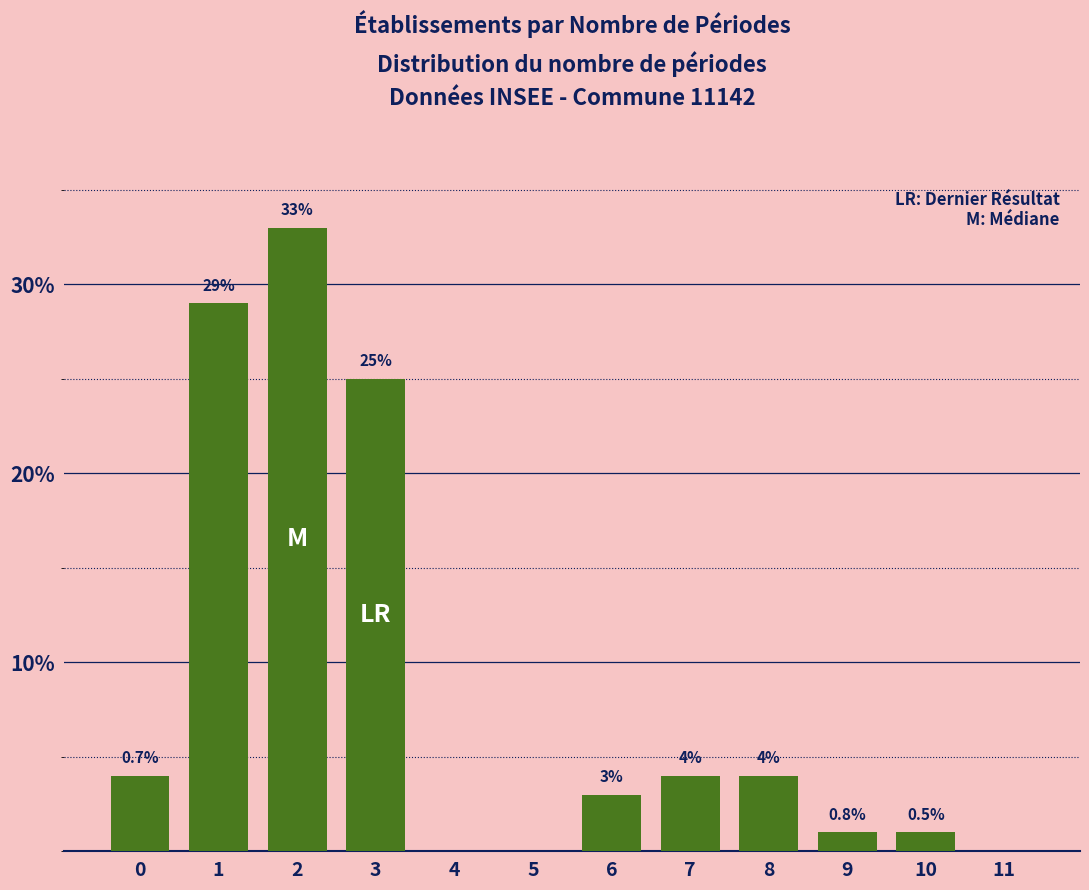

Reading left to right, extract all data points from this chart.

0=4	1=29	2=33	3=25	4=0	5=0	6=3	7=4	8=4	9=1	10=1	11=0